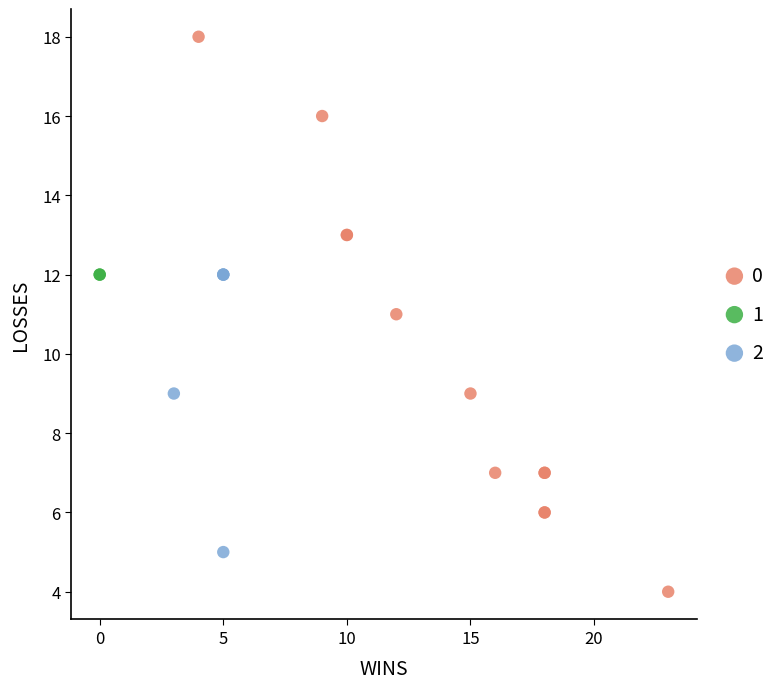

What are all the series names shown in the legend?

0, 1, 2